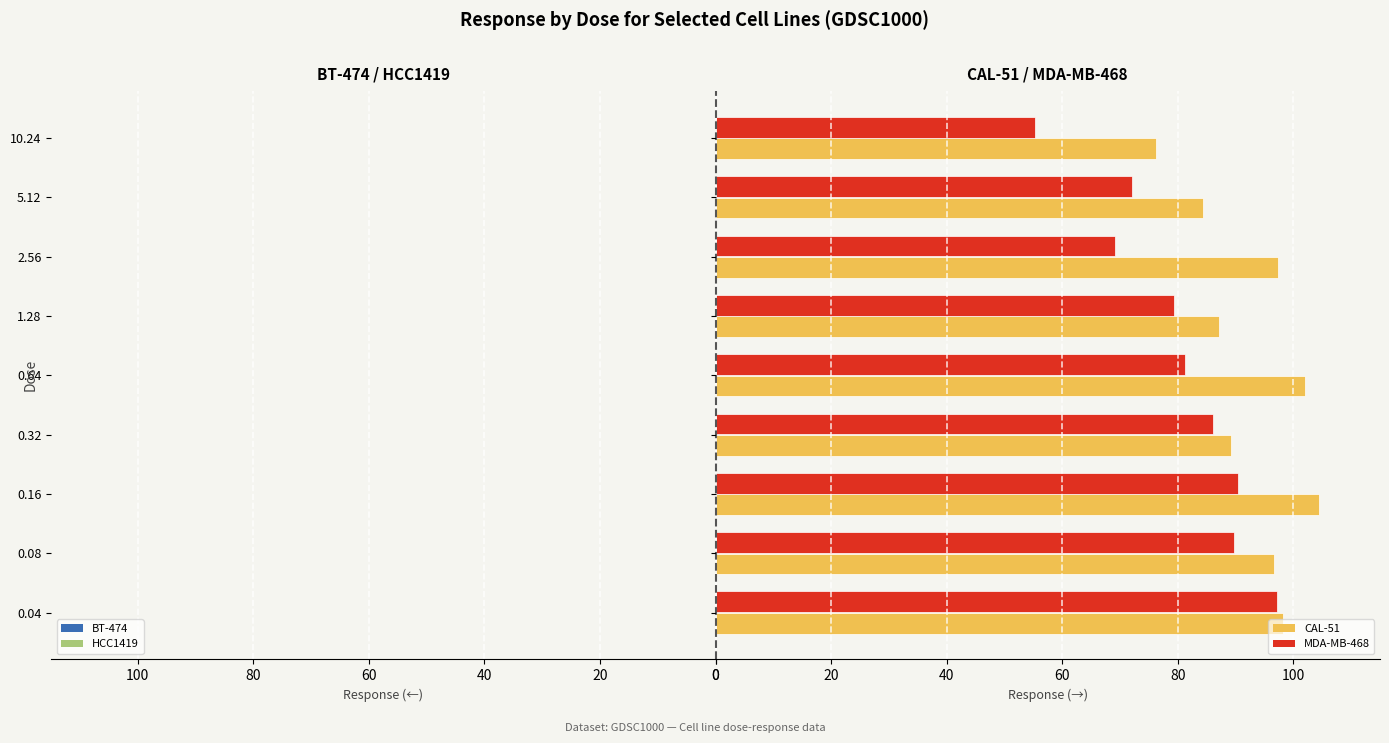

What is the highest value of the MDA-MB-468 series?

97.1